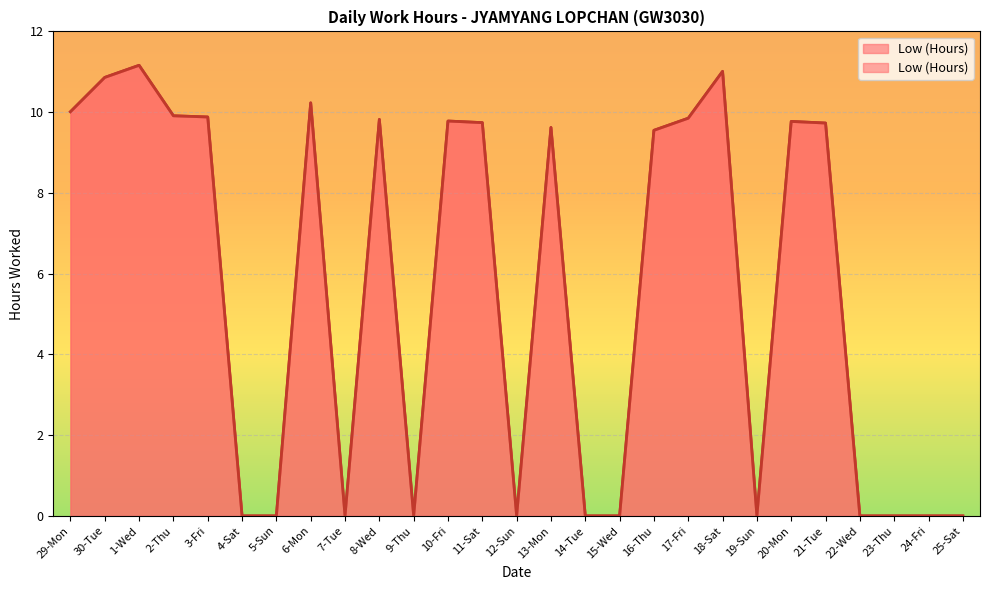

How many interior local peaks (higher than both neighbors) does the data have?

7